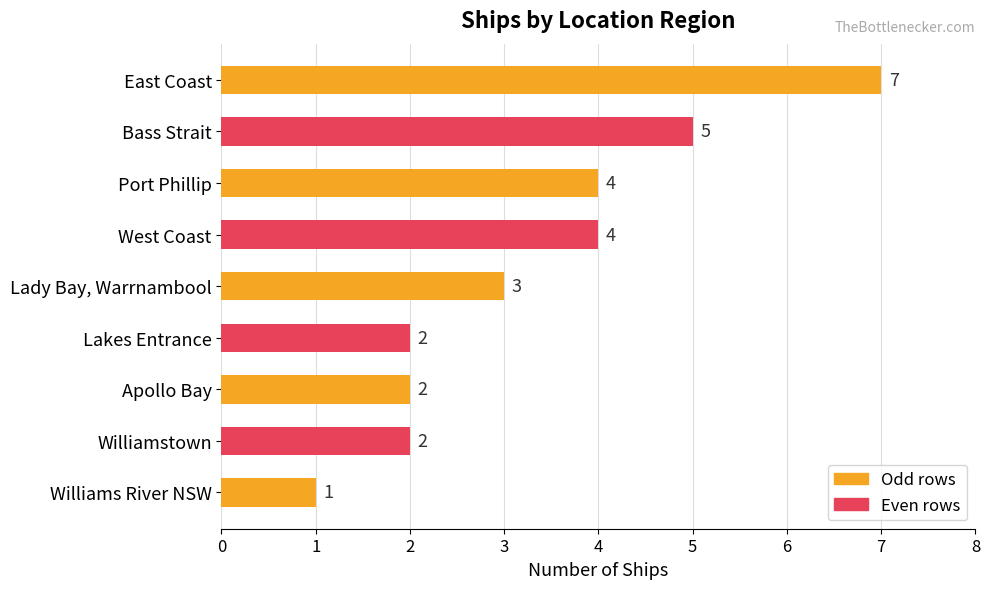

What is the sum of all values?

30